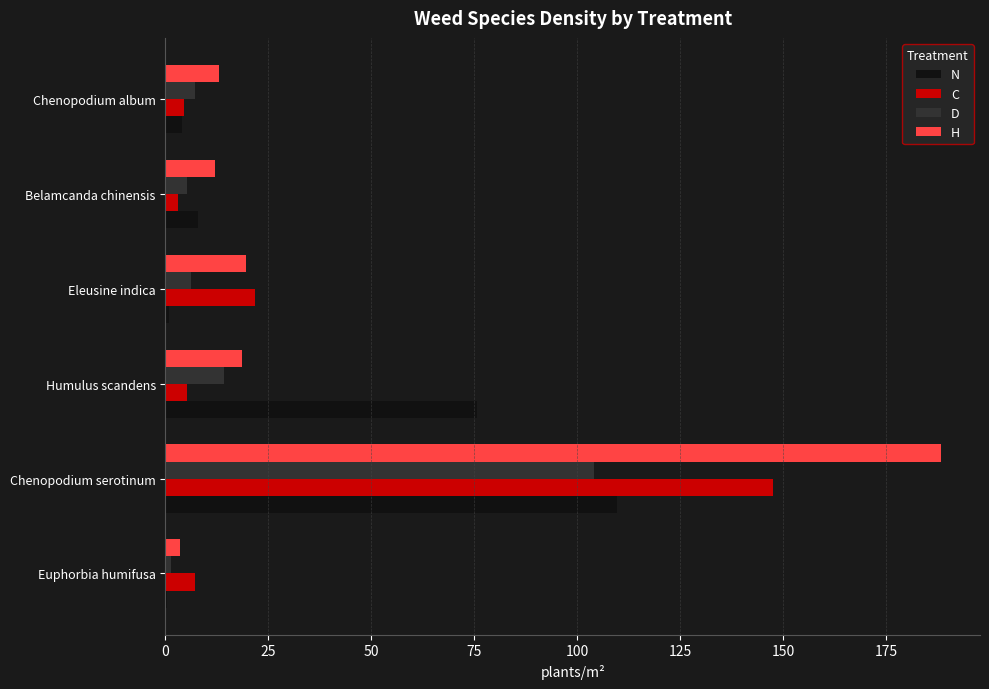

At which label is D closest to 52?

Humulus scandens